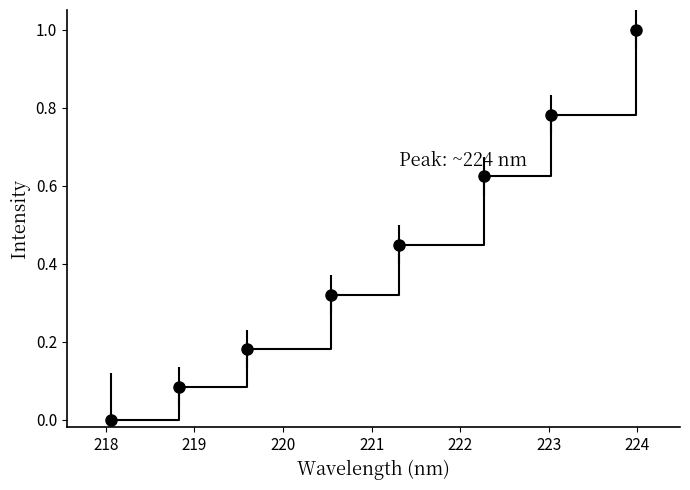

True or false: there are more than 2 points higher than both neighbors.

False